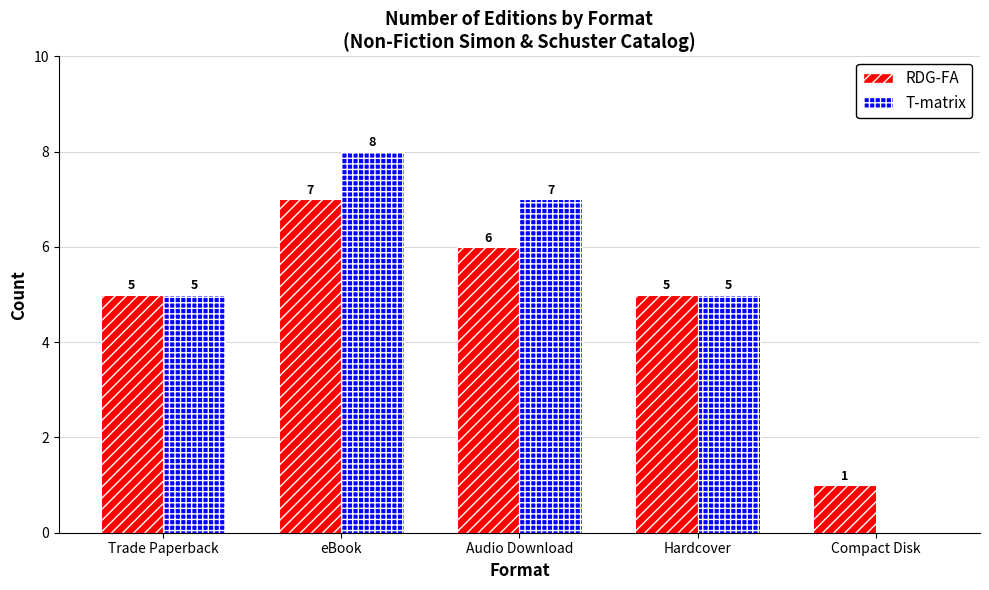

What is the sum of the T-matrix values at Audio Download and Hardcover?

12